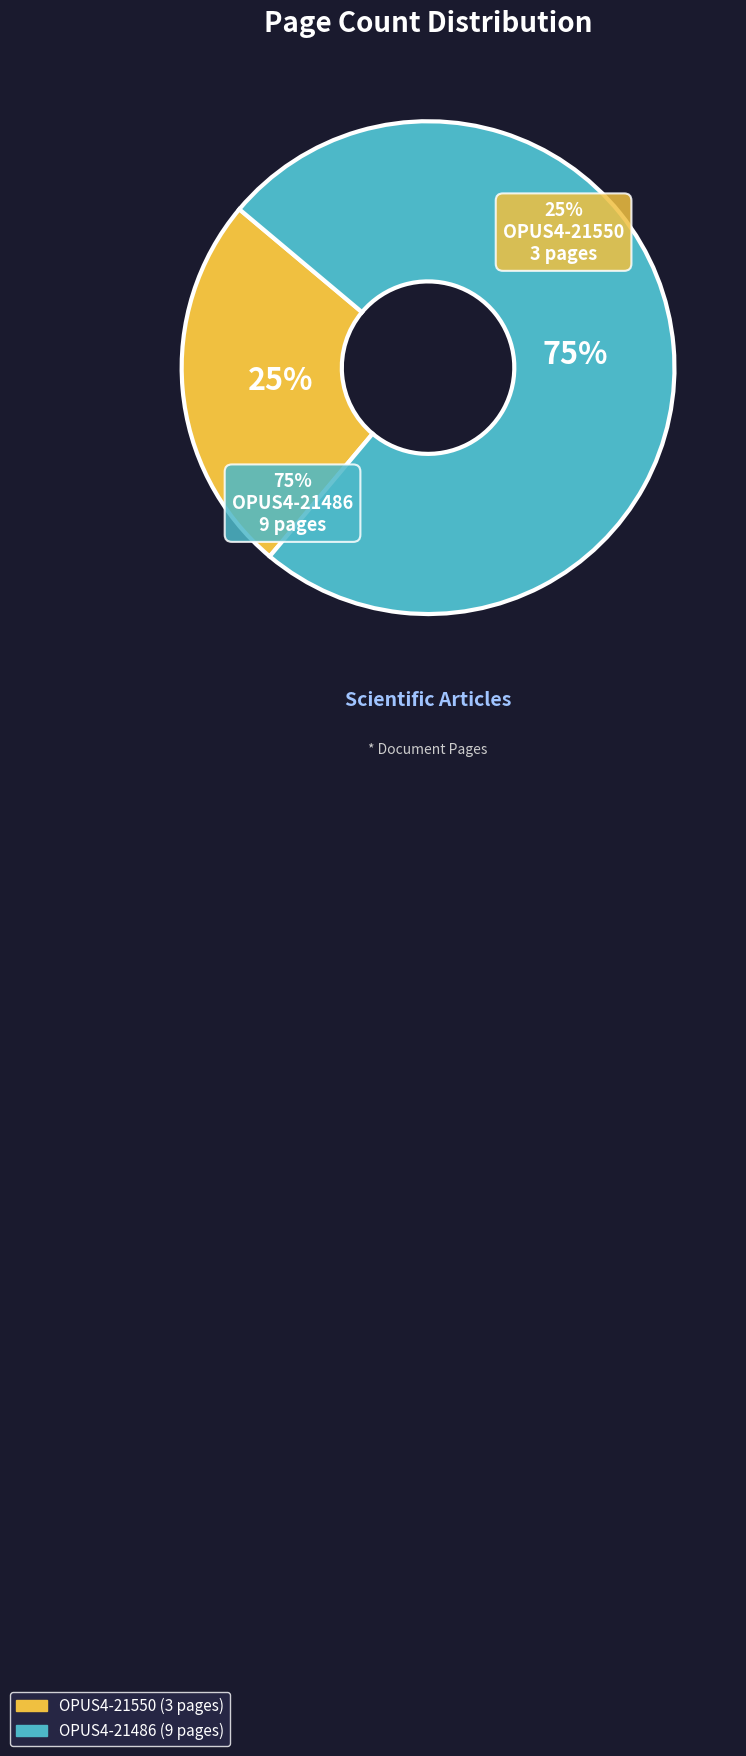

What percentage is NOT represented by OPUS4-21486?

25.0%